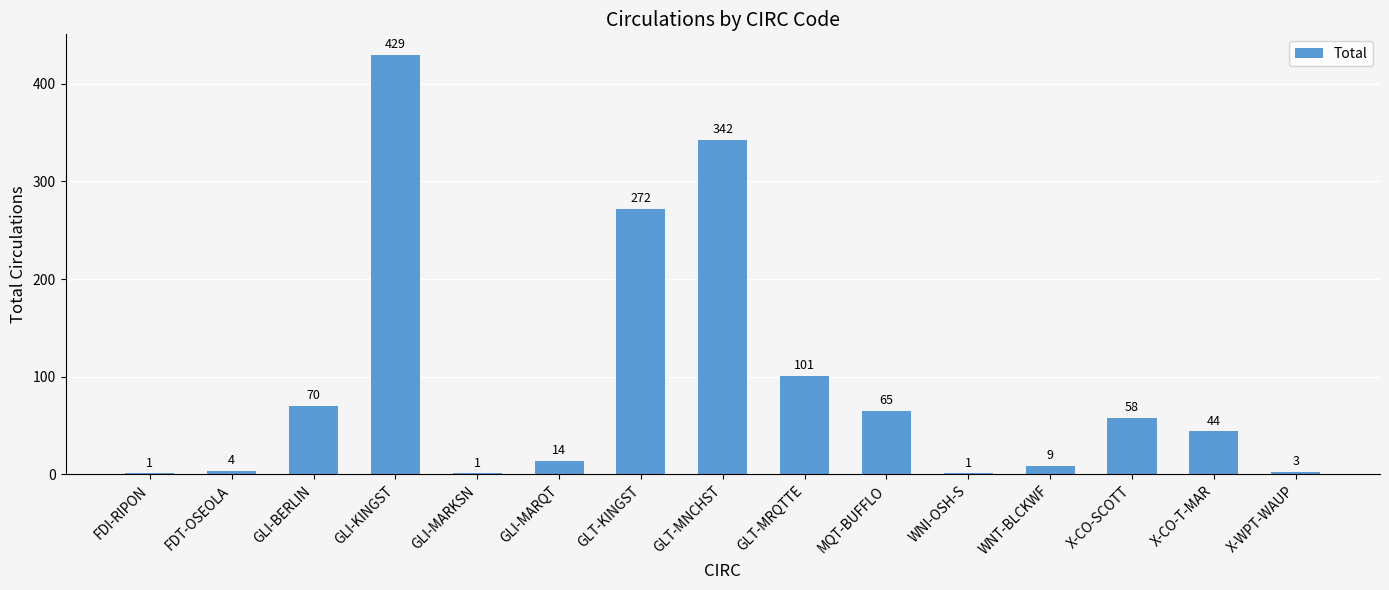

At which category does the chart reach its peak across all series?

GLI-KINGST